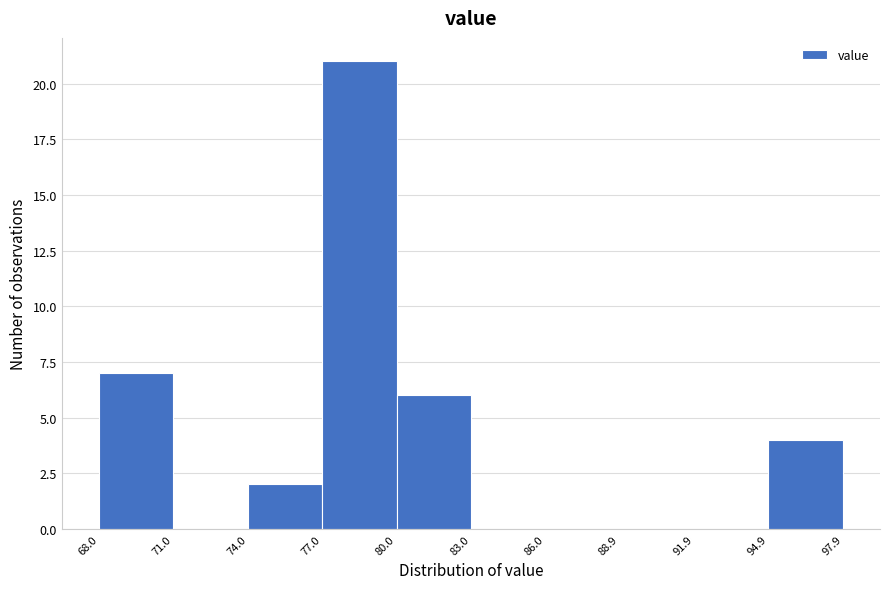

What is the height of the bar covering 80.0 to 83.0 on the x-axis? The values are not printed on the chart, so give them approximately, as read against the axis.

6